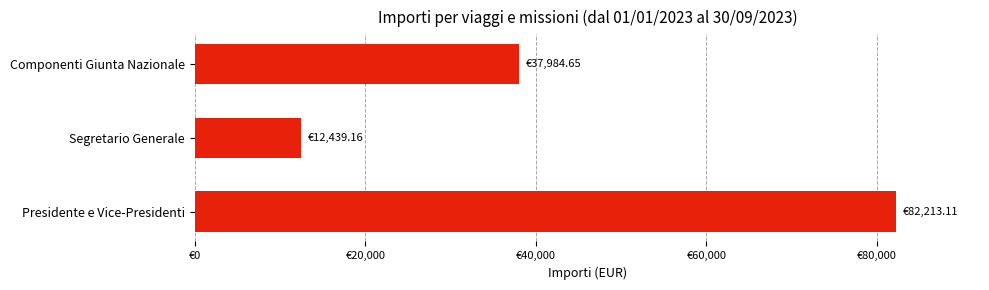

At which category does the chart reach its minimum across all series?

Segretario Generale